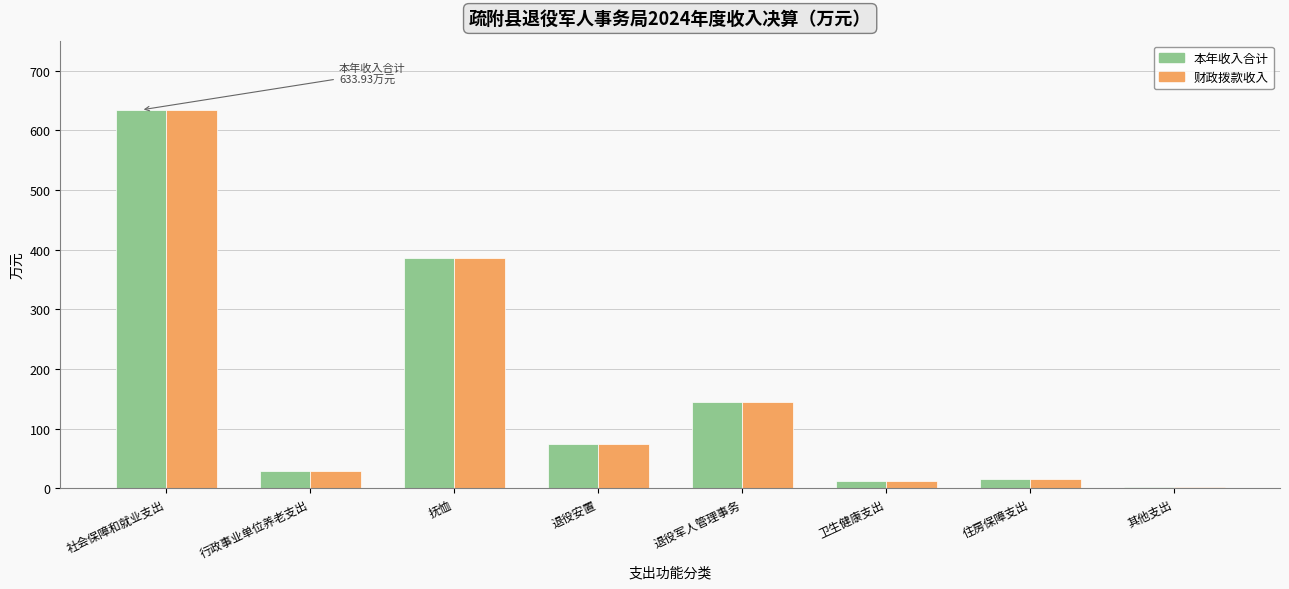

What is the total value across all series at 退役安置?

149.0